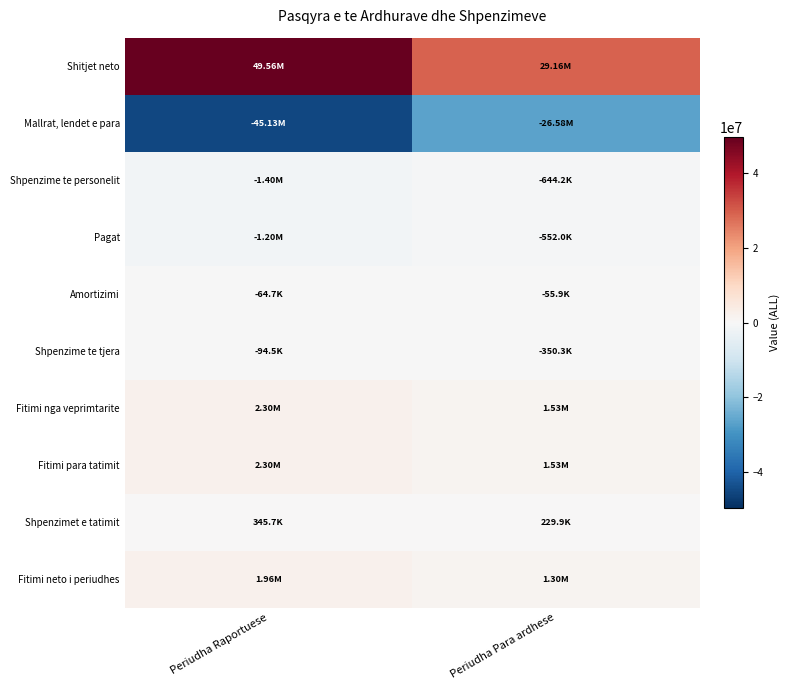

Which label corresponds to the largest value in the chart?

Periudha Raportuese